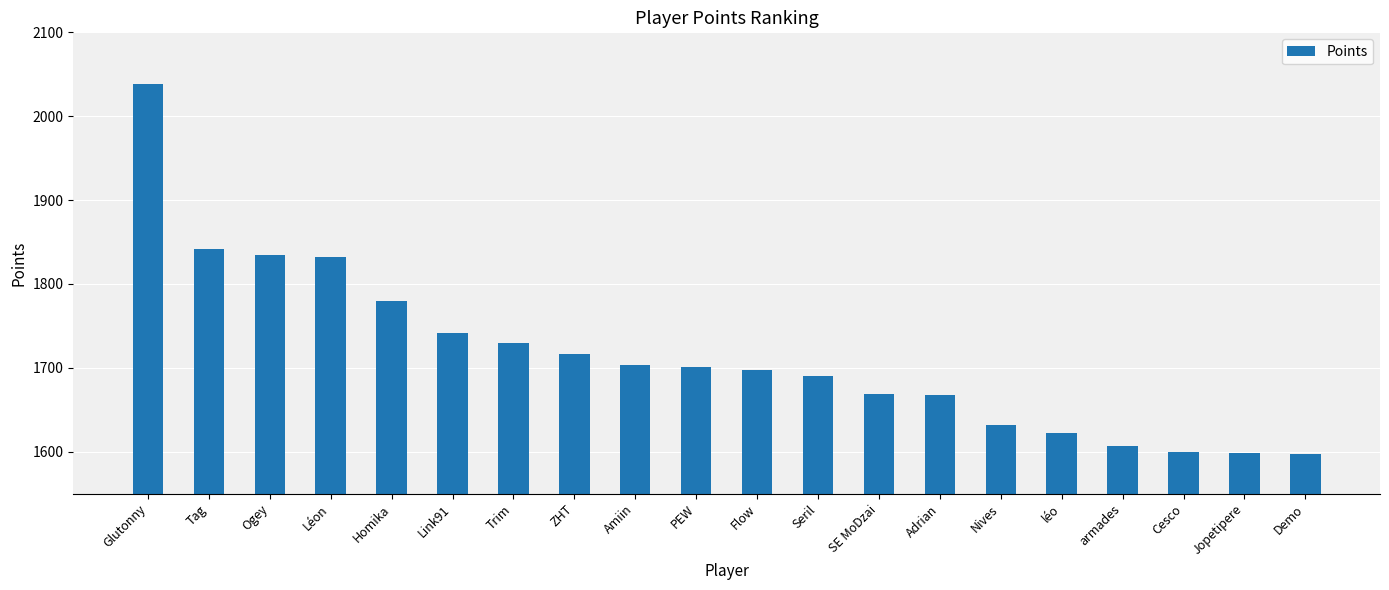

What is the smallest value displayed?

1597